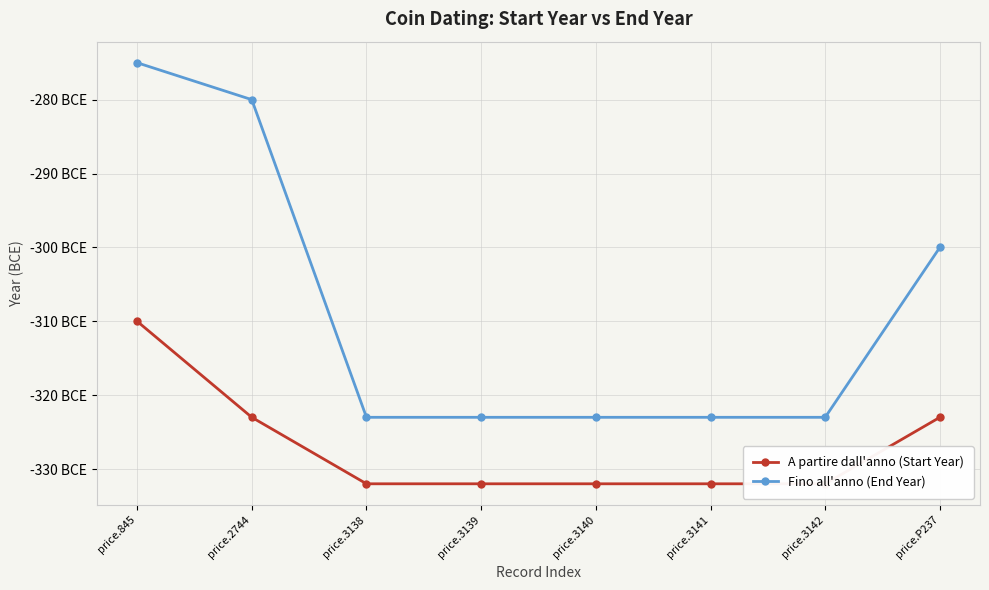

What is the approximate value of Fino all'anno (End Year) at price.P237?

-300